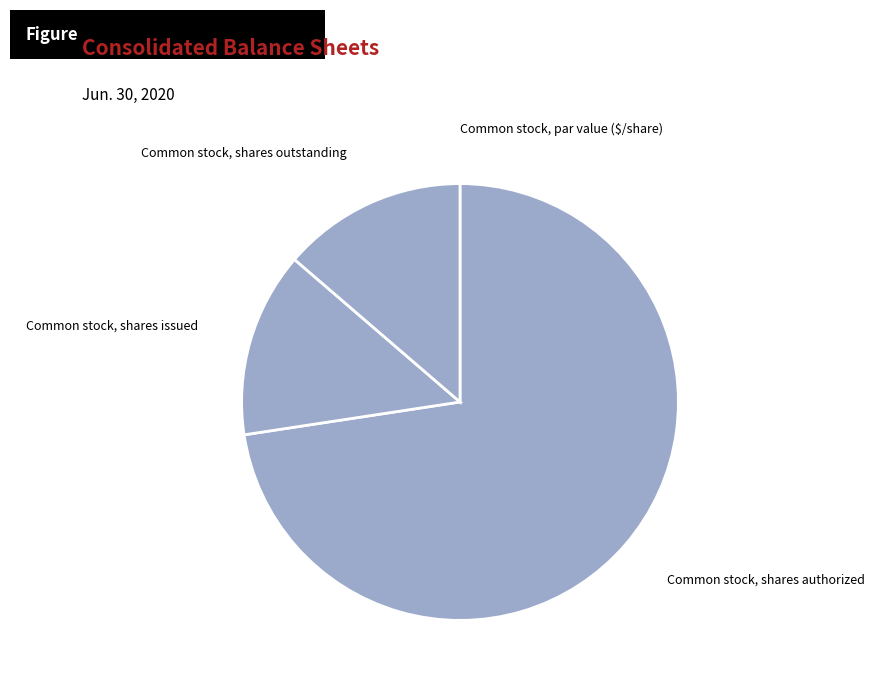

True or false: Common stock, shares issued accounts for 23% of the total.

False